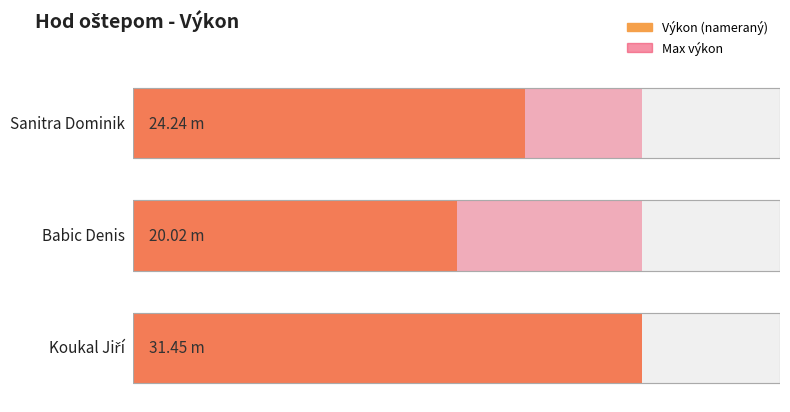

What is the value of the 3rd bar from the left?

31.4